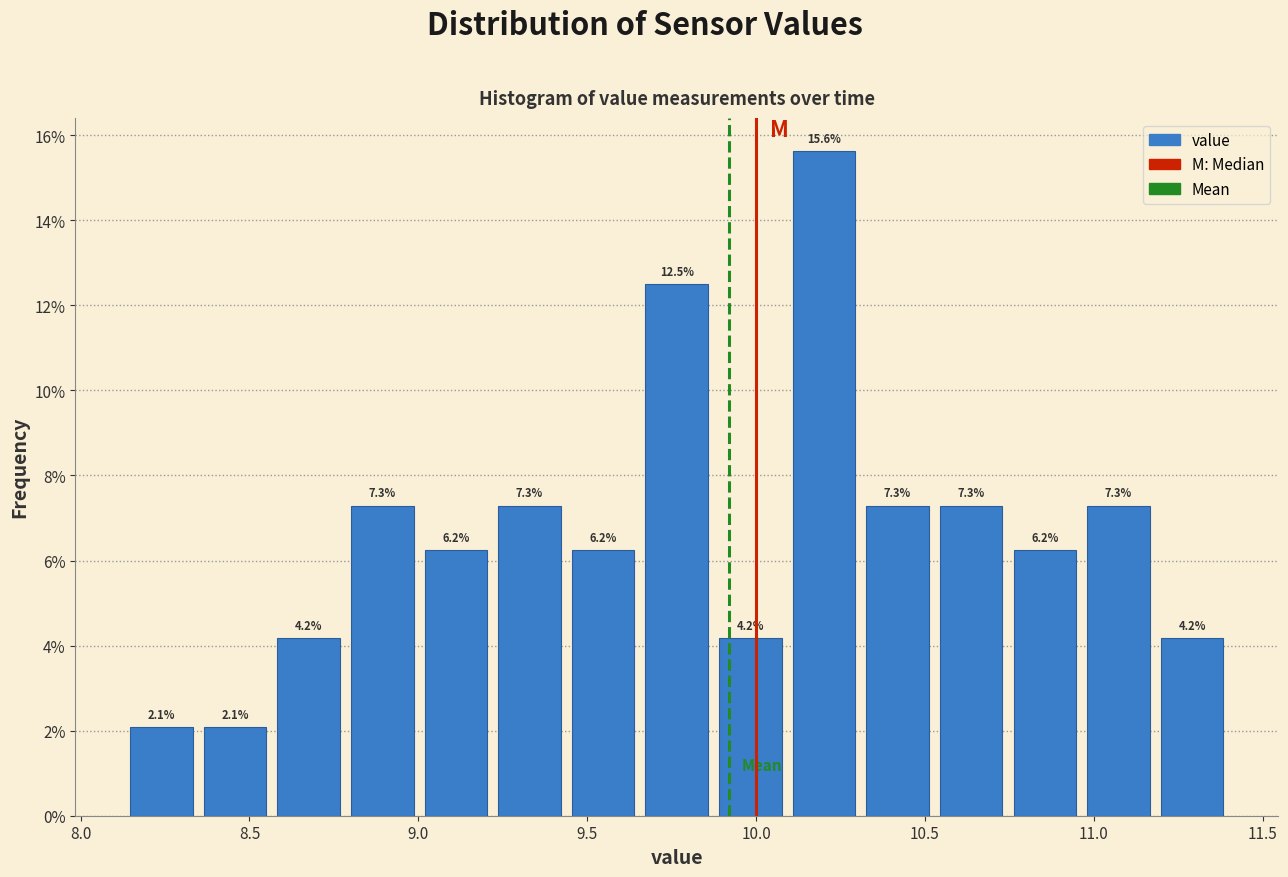

Reading left to right, list every bar in this chart as the range it spans on the x-axis followed by its height. The bar edges are not printed on the chart, so give them approximately, as read against the axis.

8.15 to 8.35: 2.1
8.35 to 8.55: 2.1
8.55 to 8.80: 4.2
8.80 to 9.00: 7.3
9.00 to 9.20: 6.2
9.20 to 9.45: 7.3
9.45 to 9.65: 6.2
9.65 to 9.85: 12.5
9.85 to 10.10: 4.2
10.10 to 10.30: 15.6
10.30 to 10.55: 7.3
10.55 to 10.75: 7.3
10.75 to 10.95: 6.2
10.95 to 11.20: 7.3
11.20 to 11.40: 4.2